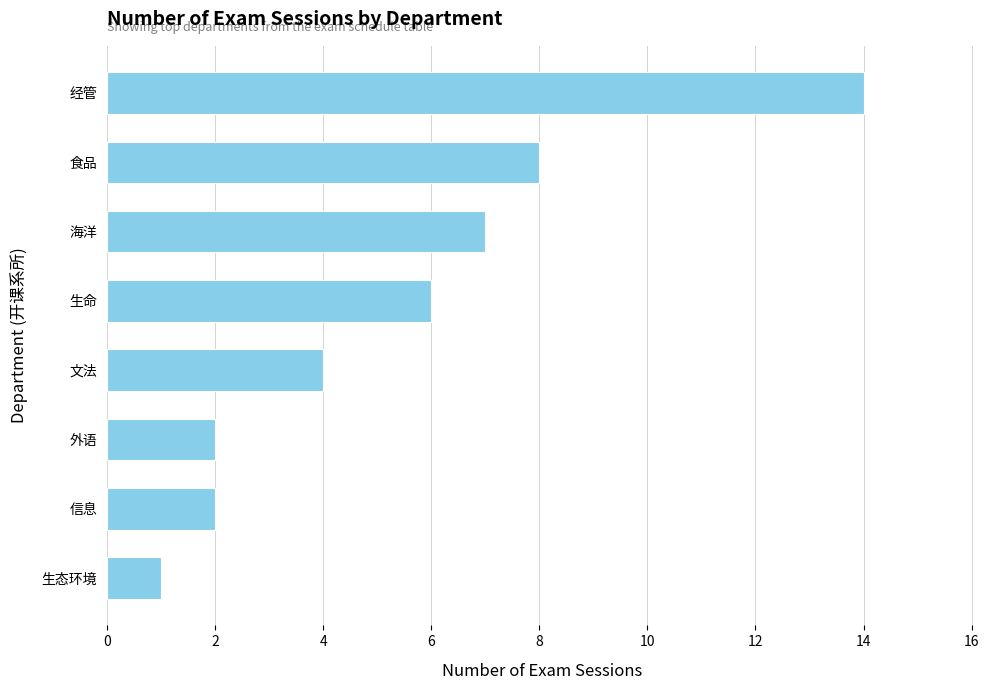

The value at 经管 is 22. True or false?

False